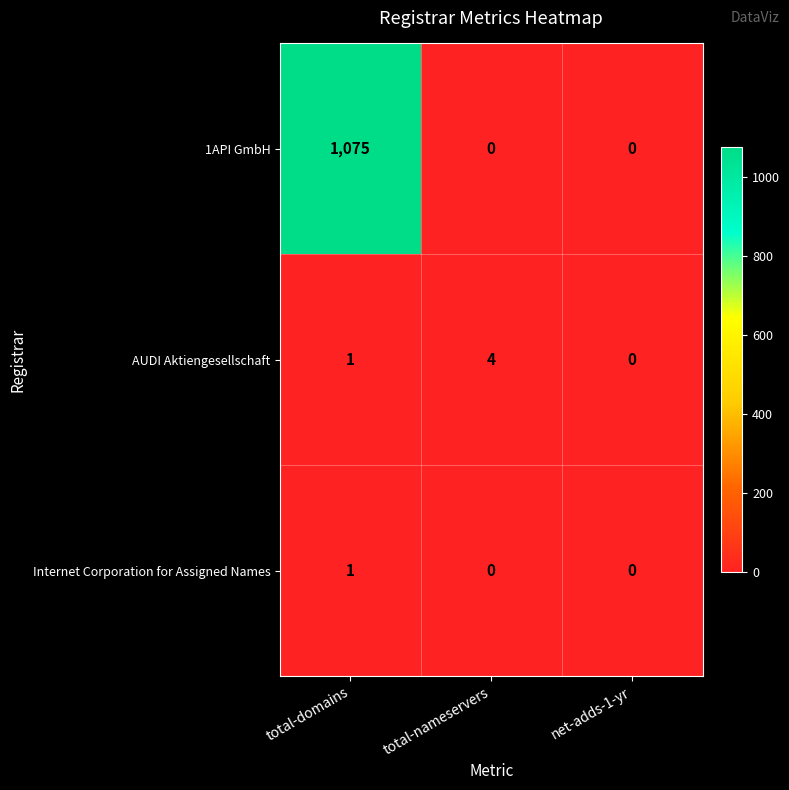

What is the difference between the maximum and minimum values in the 1API GmbH series?

1075